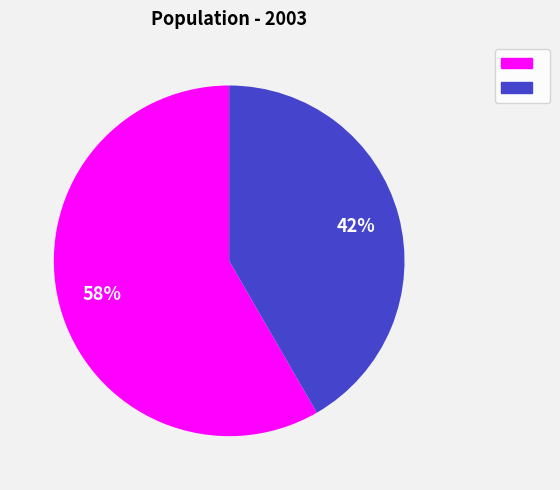

Does any single category account for the majority?

Yes